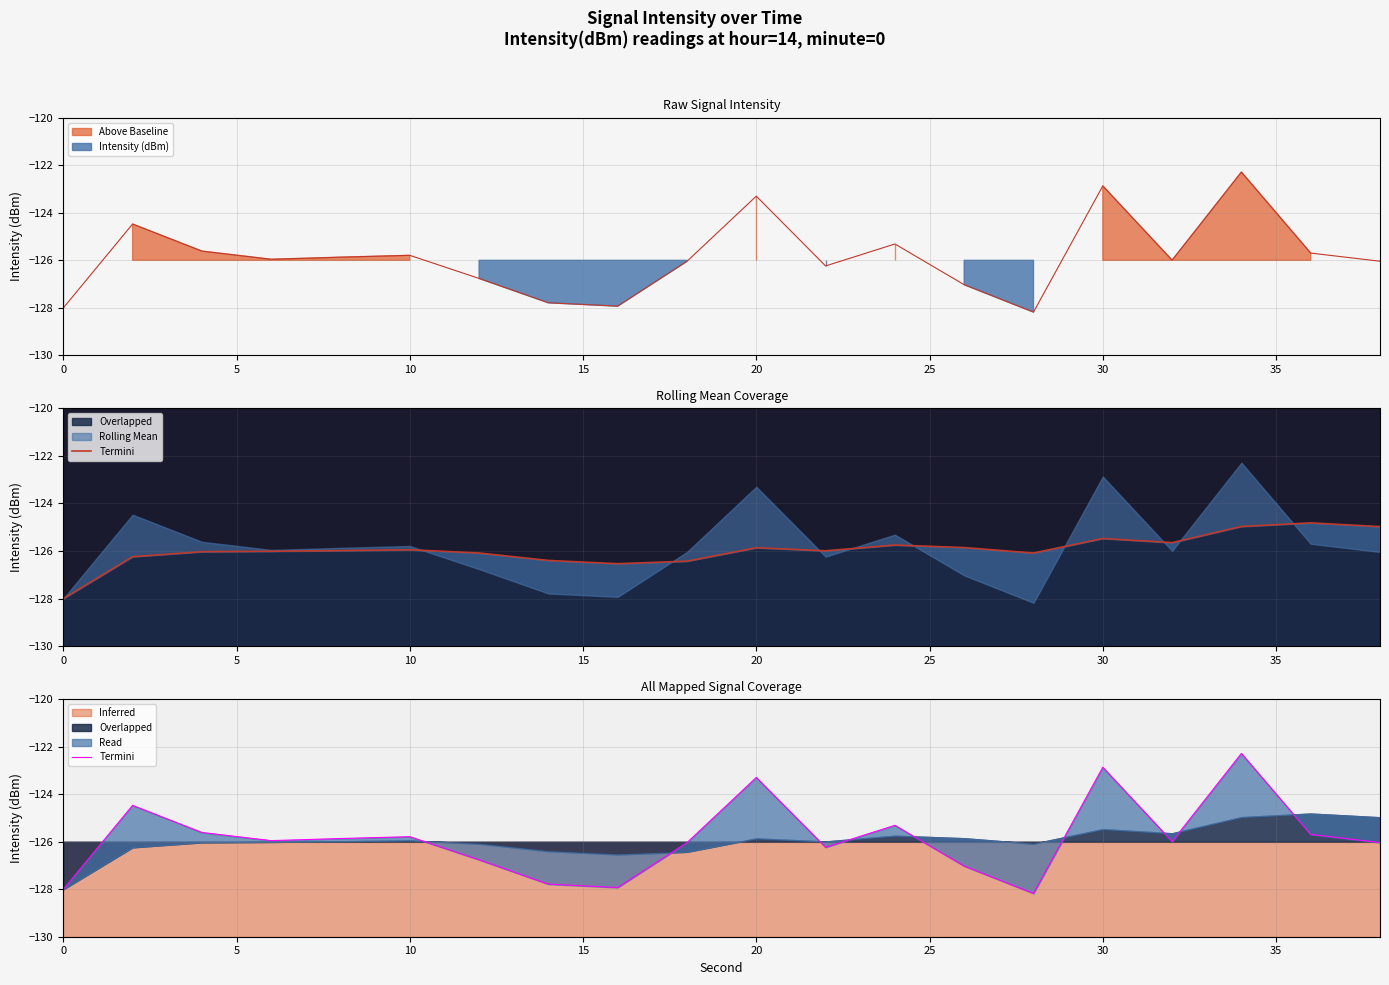

True or false: the data shows -179.9 at 13.

False